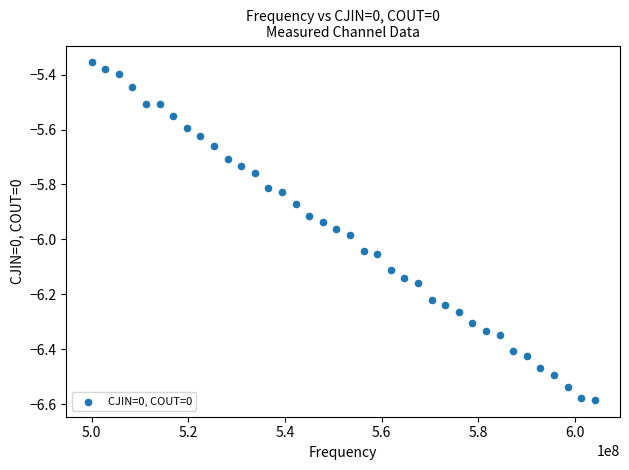

What is the range of Y values (max minus min)?

1.2